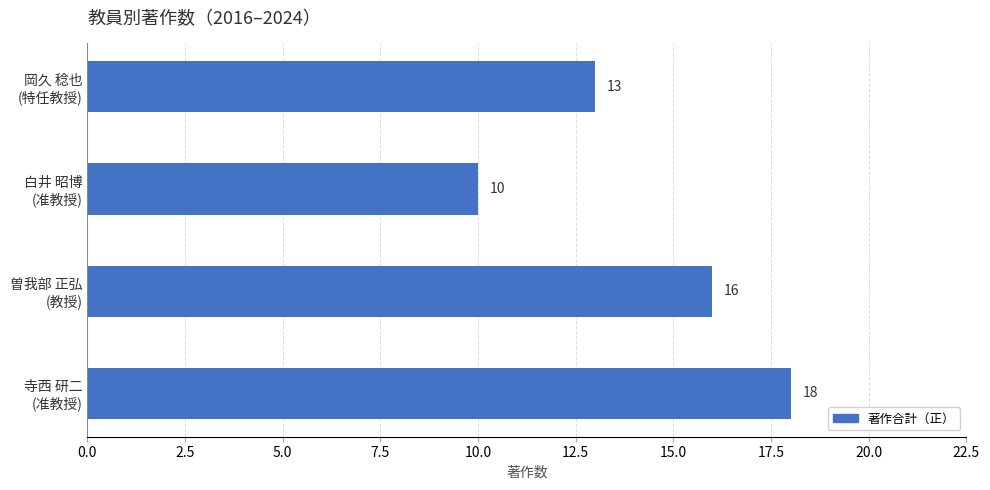

How many values are between 13 and 18?

3